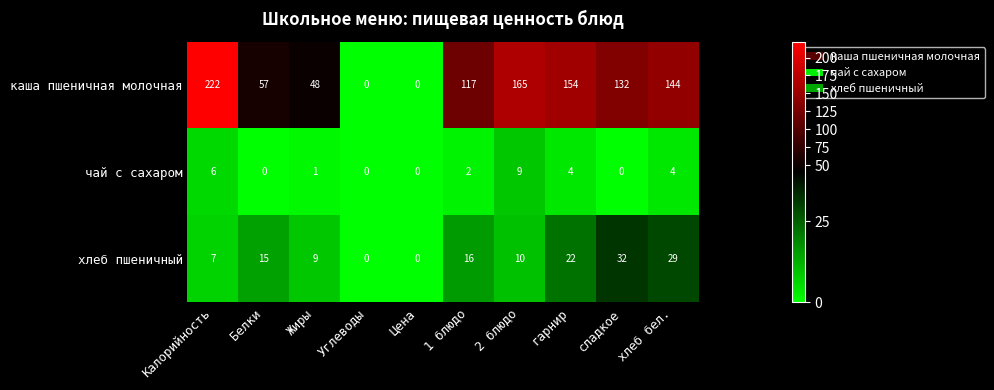

Which label corresponds to the largest value in the chart?

Калорийность